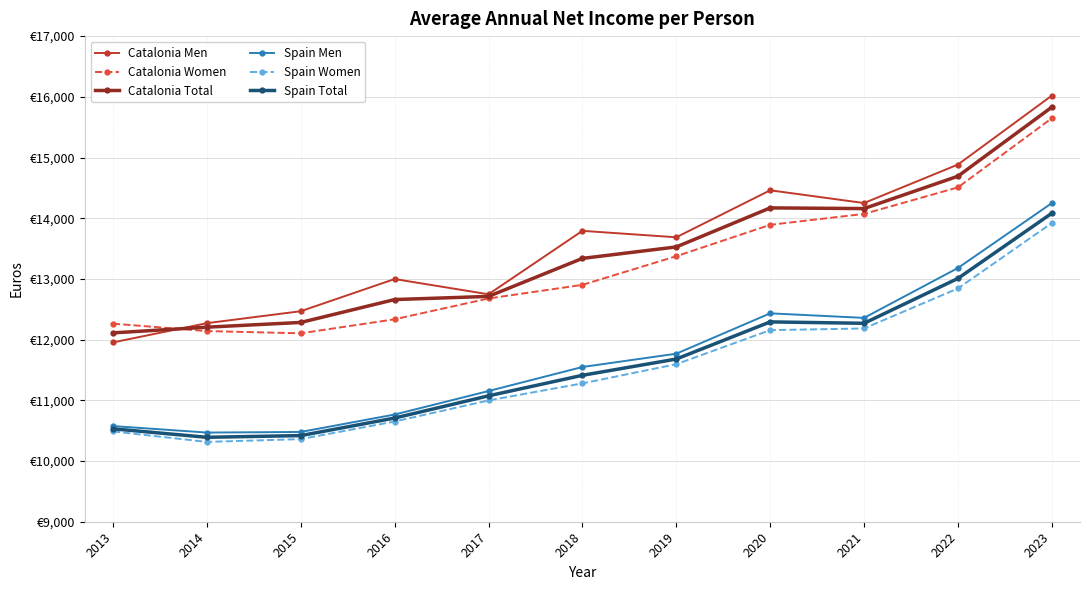

Is this an area chart (filled region under the line)?

No